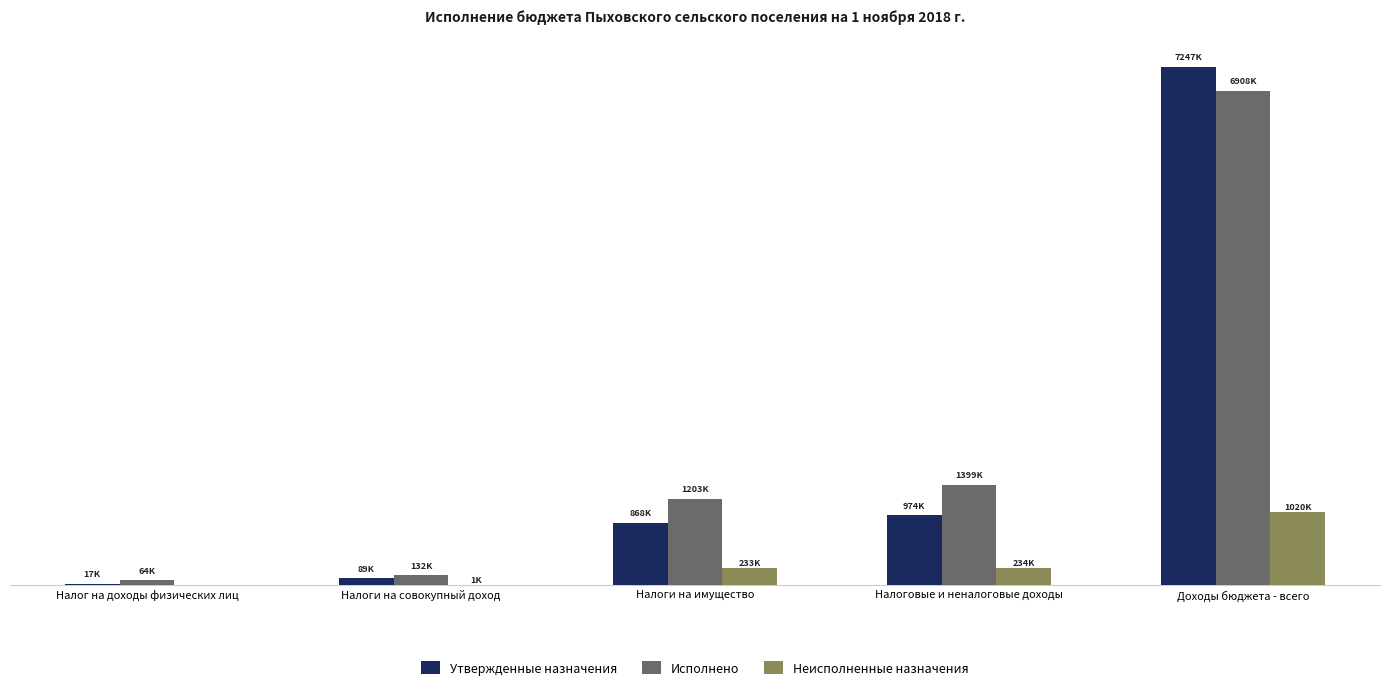

Reading right to left, what are all the values shown in this chart?

Утвержденные назначения: Доходы бюджета - всего=7247084.9	Налоговые и неналоговые доходы=974000.0	Налоги на имущество=868000.0	Налоги на совокупный доход=89000.0	Налог на доходы физических лиц=17000.0
Исполнено: Доходы бюджета - всего=6908459.3	Налоговые и неналоговые доходы=1398646.4	Налоги на имущество=1203162.1	Налоги на совокупный доход=131553.0	Налог на доходы физических лиц=63931.3
Неисполненные назначения: Доходы бюджета - всего=1020148.7	Налоговые и неналоговые доходы=233909.1	Налоги на имущество=232723.7	Налоги на совокупный доход=1185.4	Налог на доходы физических лиц=0.0